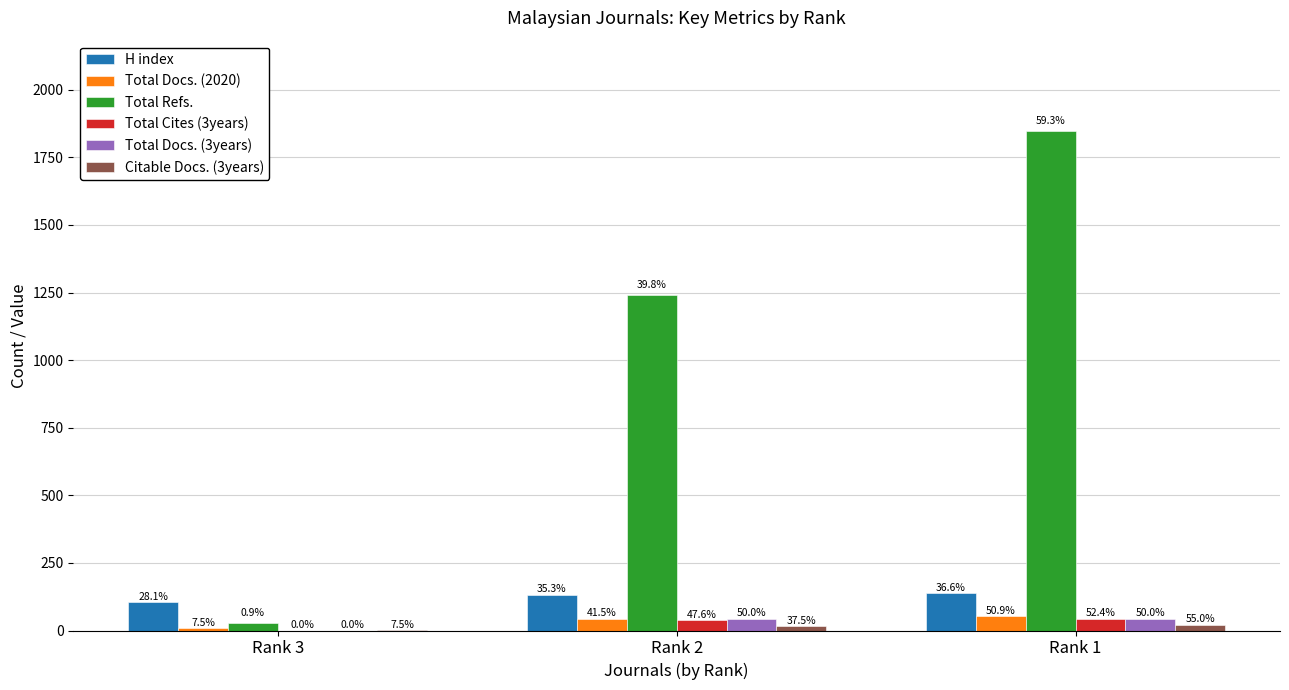

What are all the series names shown in the legend?

H index, Total Docs. (2020), Total Refs., Total Cites (3years), Total Docs. (3years), Citable Docs. (3years)